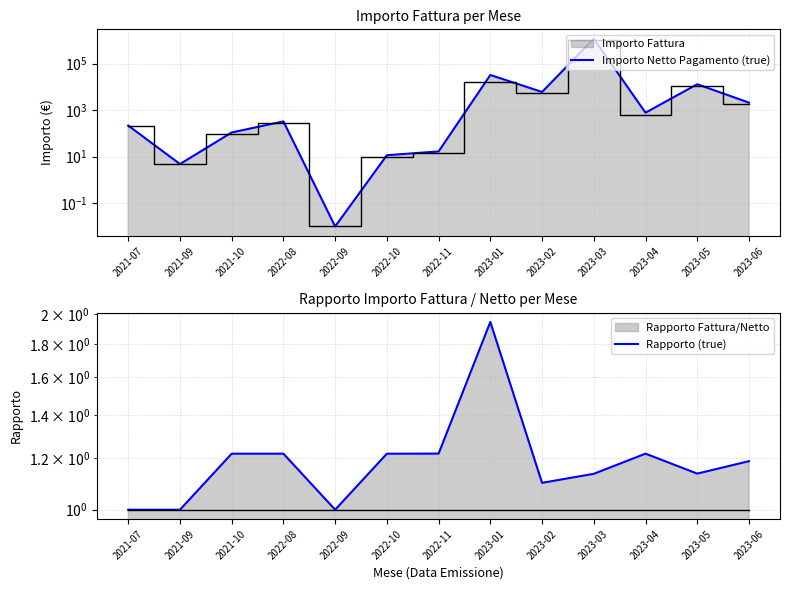

Where do Importo Netto Pagamento (true) and Rapporto (true) first cross each other?

2022-08 and 2022-09